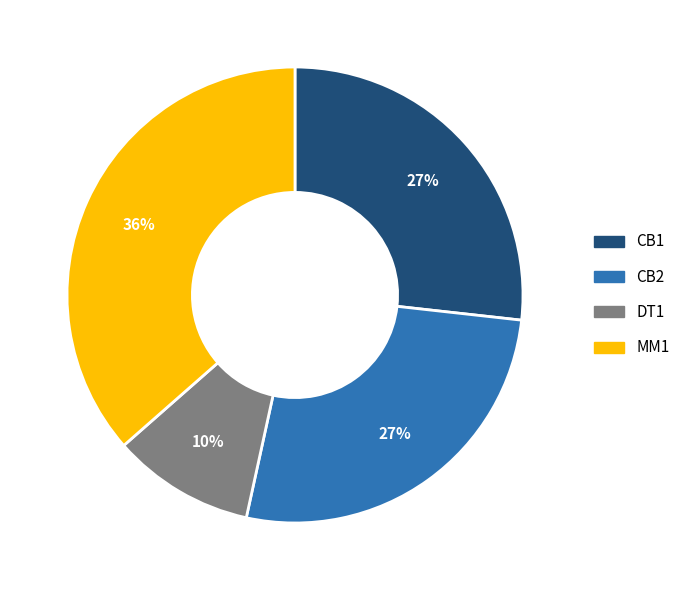

Is there any slice that represents more than half of the pie?

No